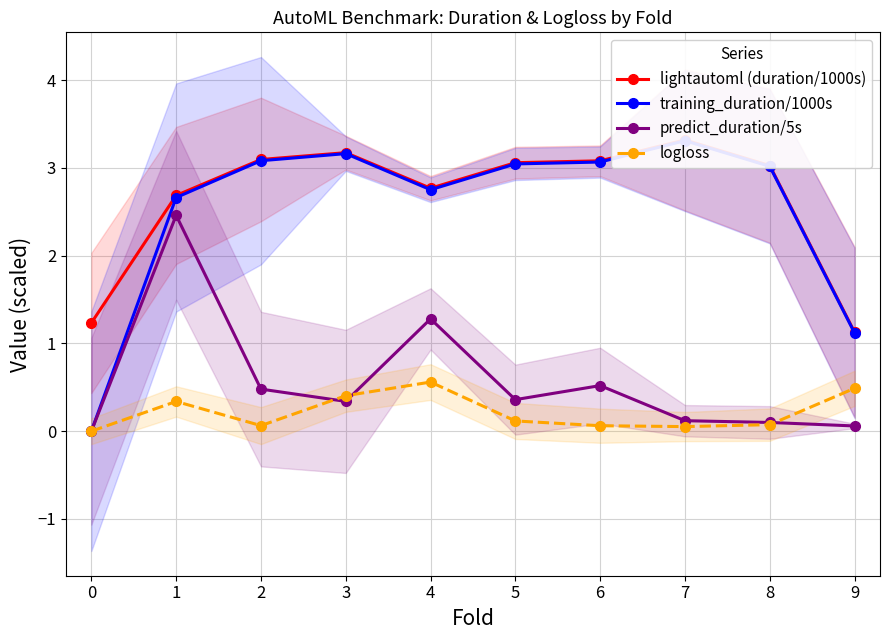

Is the value of lightautoml (duration/1000s) at 9 greater than the value of predict_duration/5s at 8?

Yes